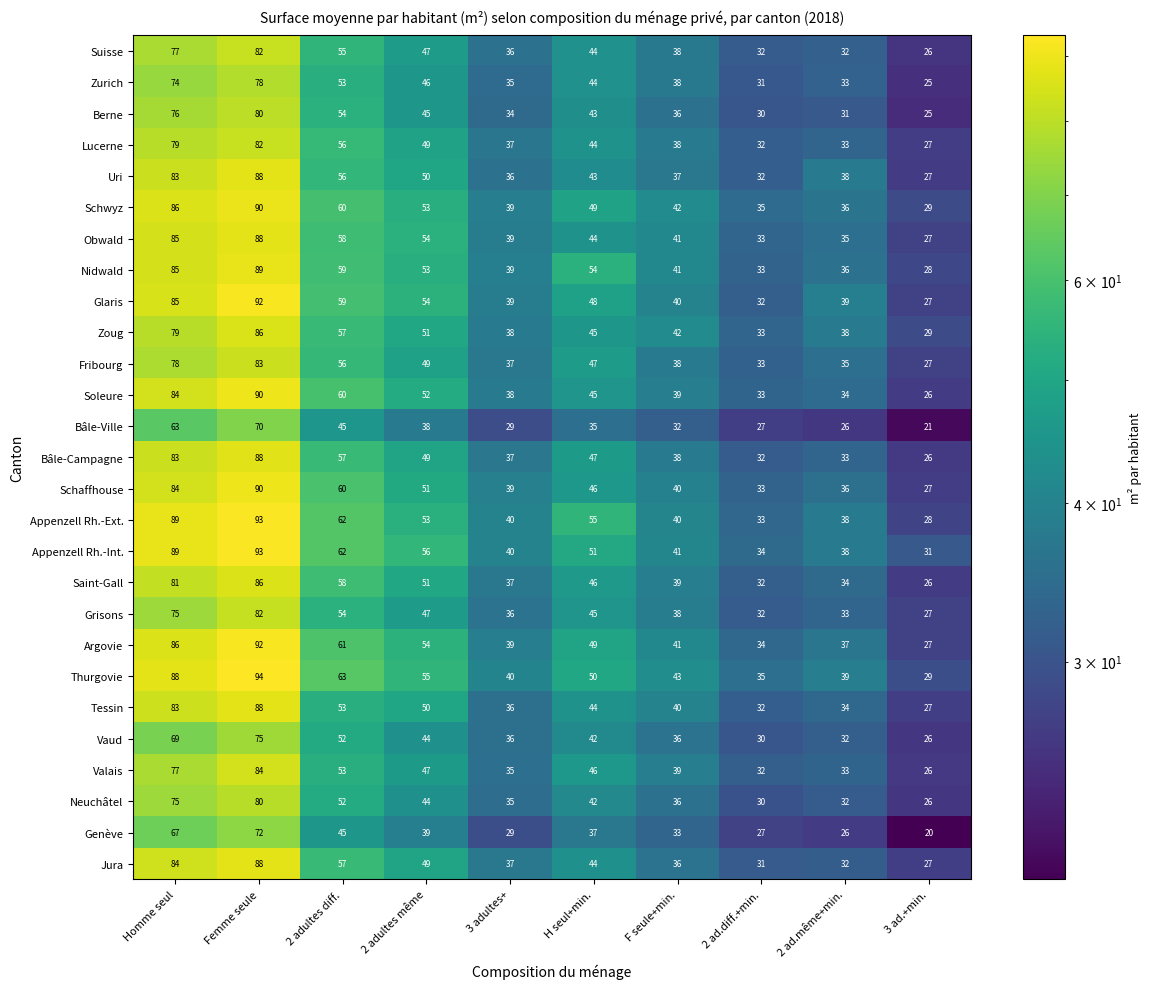

The value of Thurgovie at 2 ad.même+min. is 20. True or false?

False